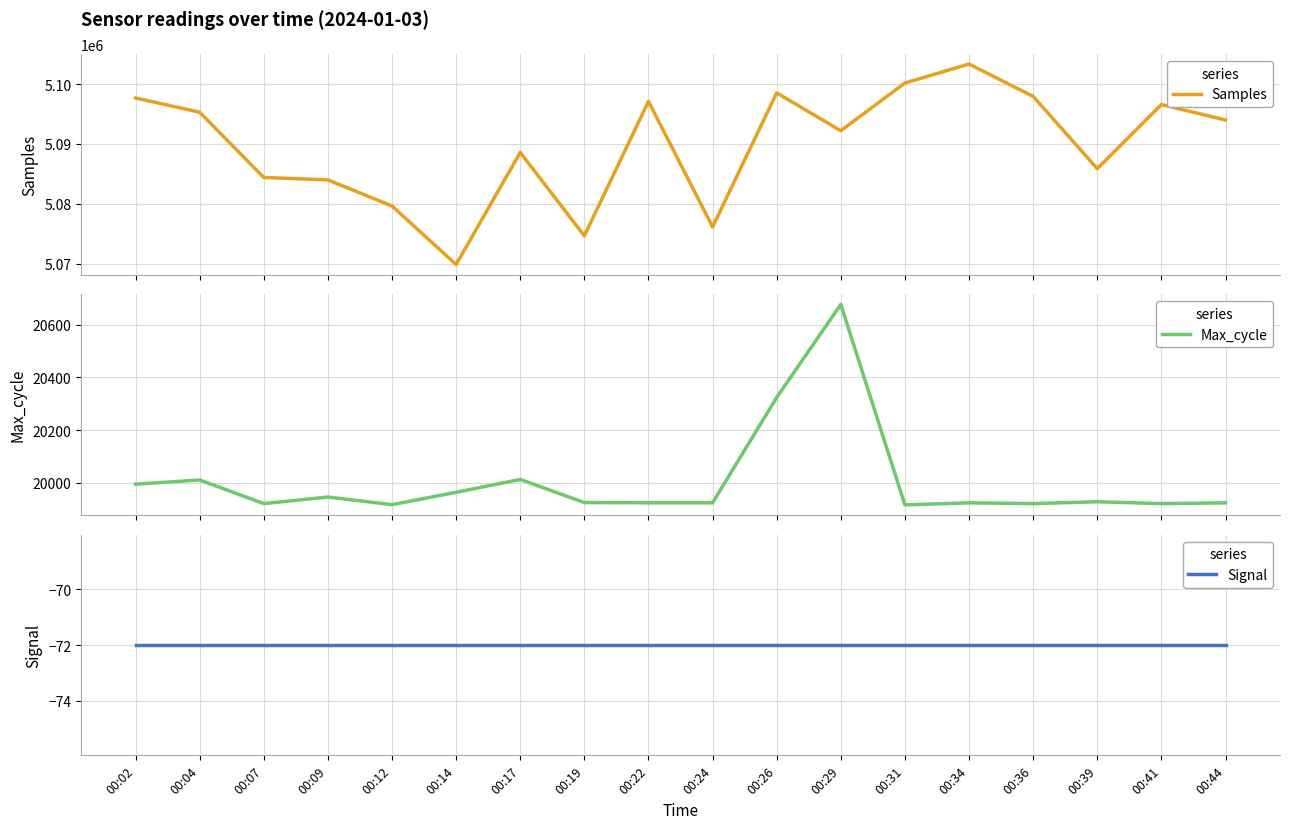

How many interior local valleys does the Max_cycle series have?

5